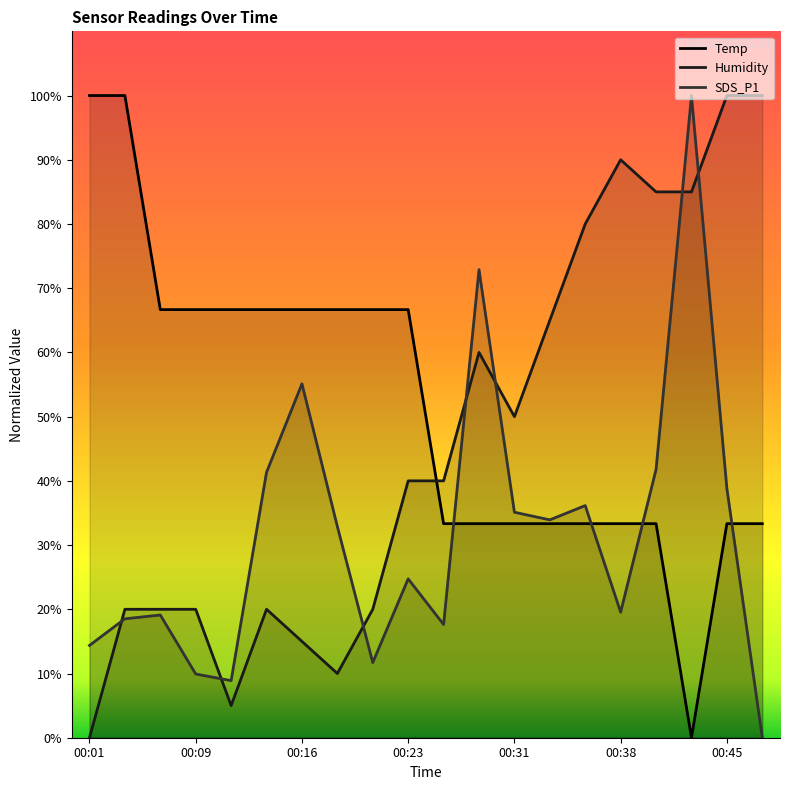

List the series in order of their overall mean, lowest first.

SDS_P1, Humidity, Temp